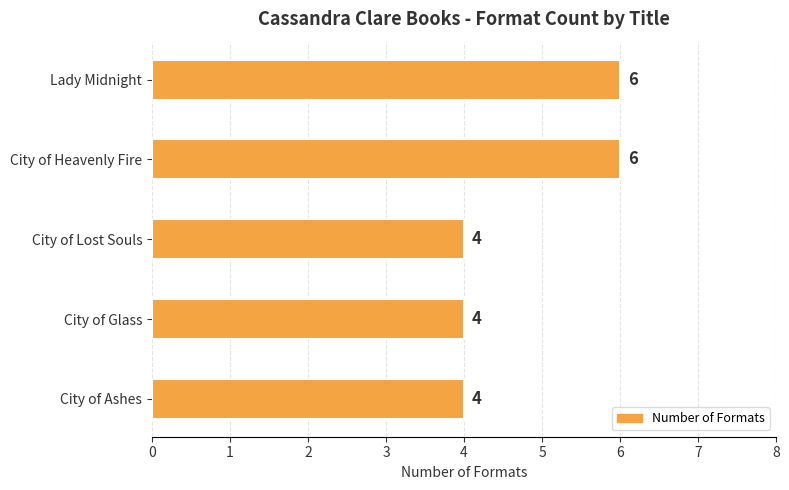

What is the sum of all values?

24